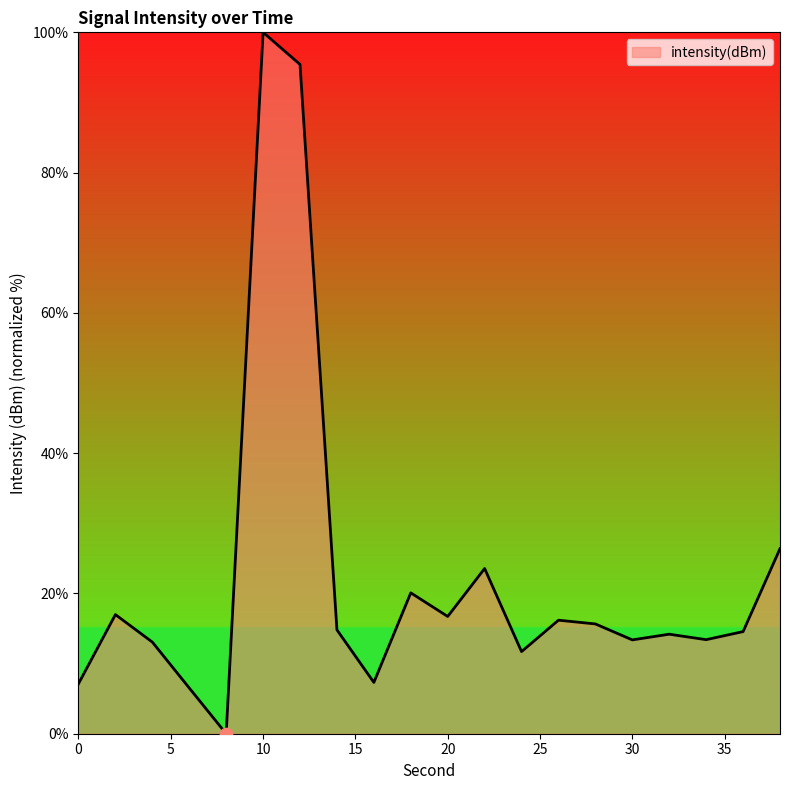

What is the maximum value shown in the chart?

100.0